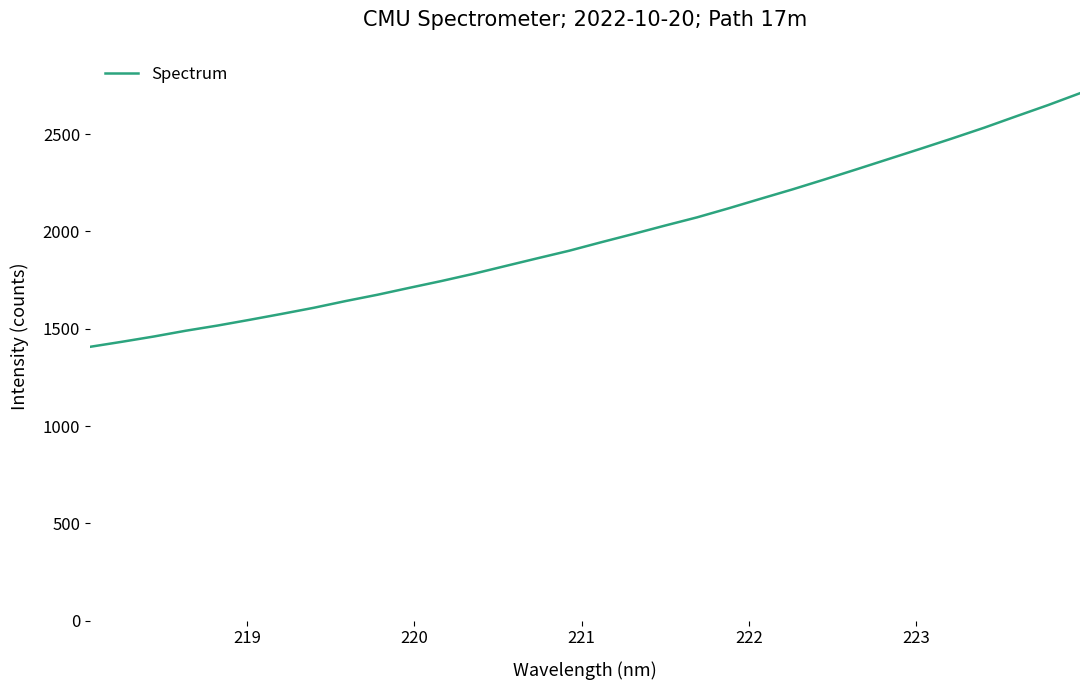

What is the maximum value shown in the chart?

2709.9